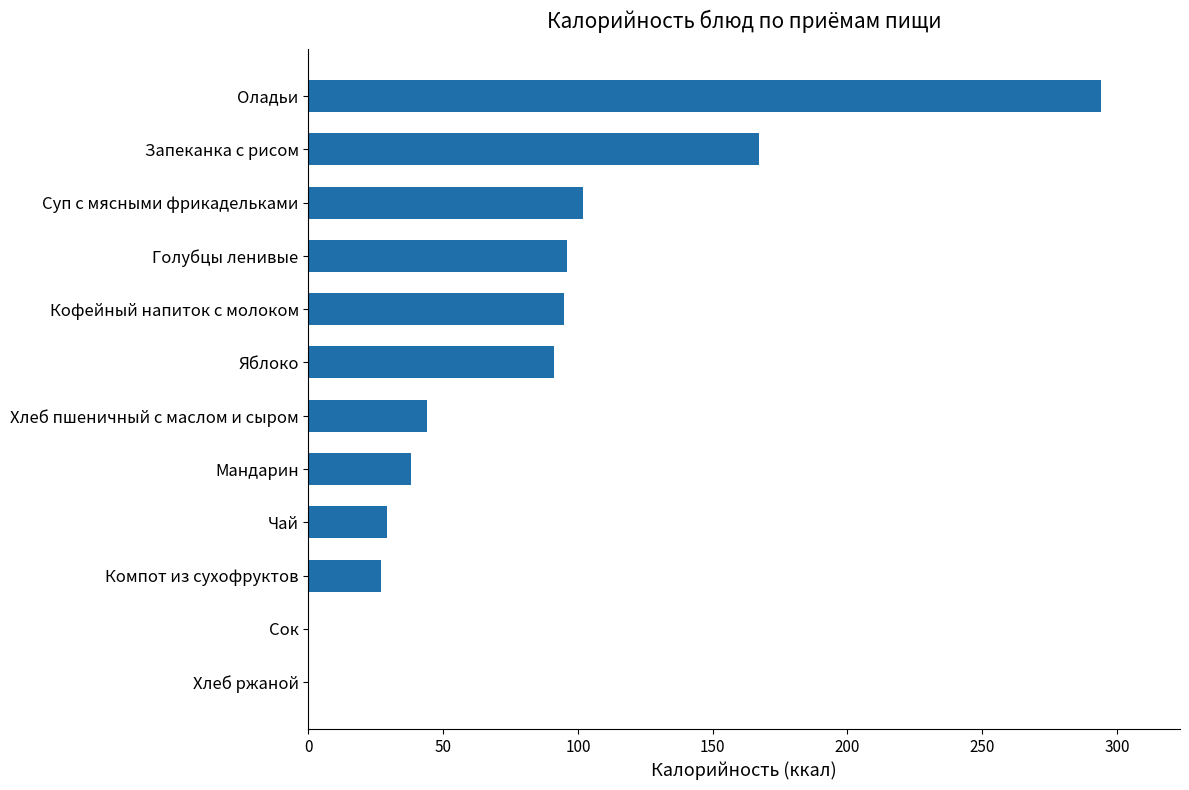

What is the maximum value shown in the chart?

294